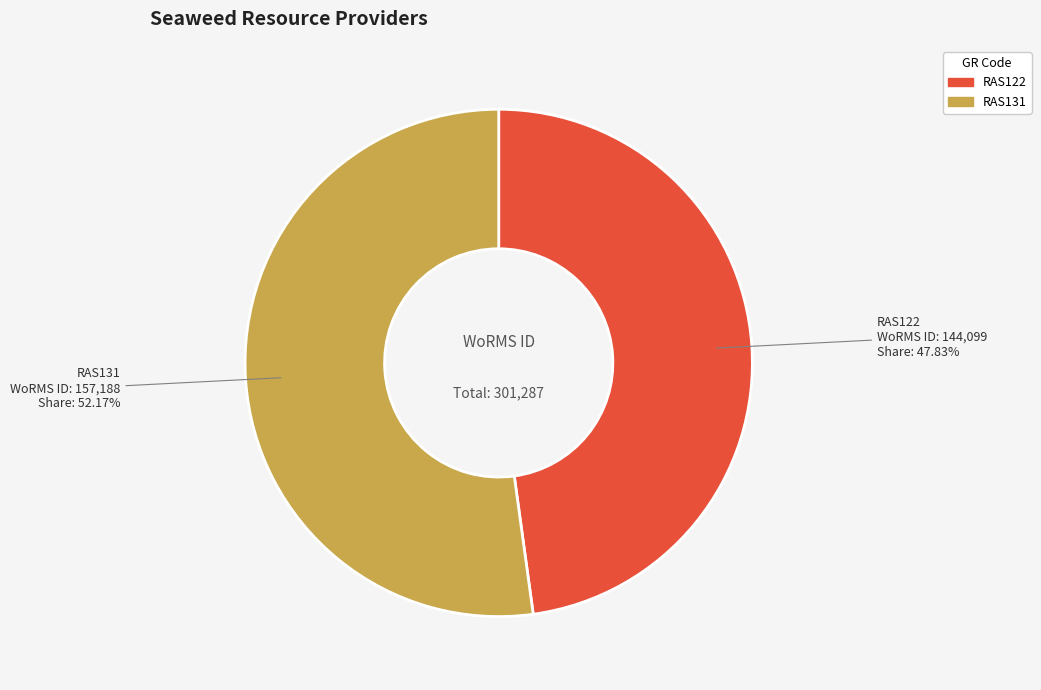

The RAS122 slice represents 58% of the pie. True or false?

False